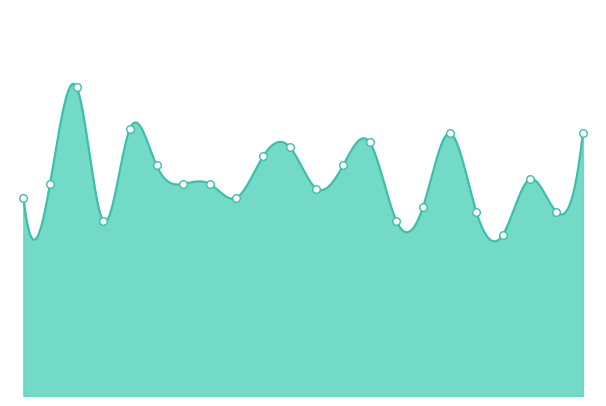

Is this an area chart (filled region under the line)?

Yes